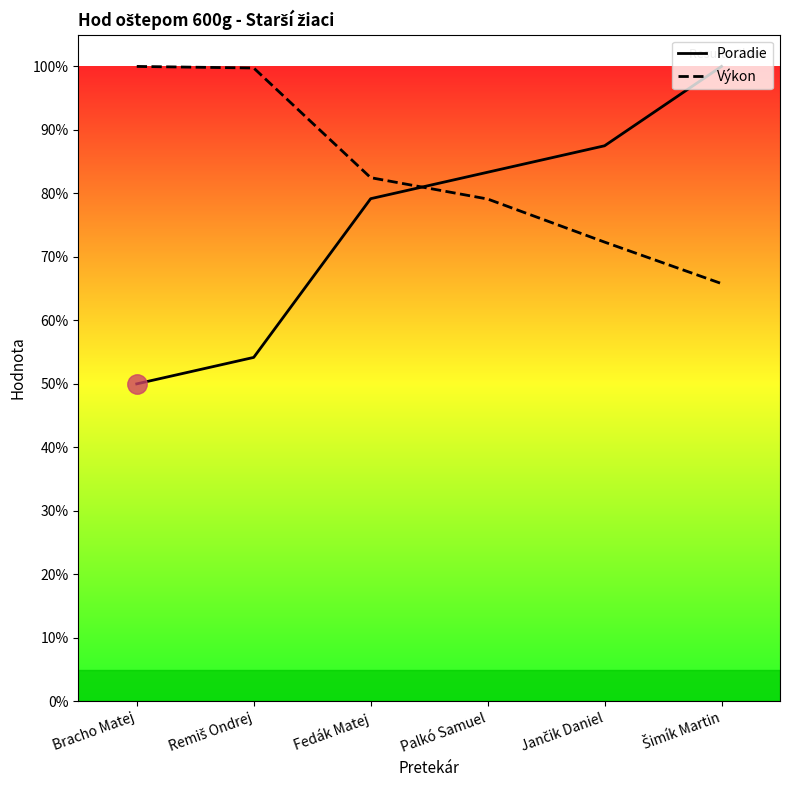

Is it true that Výkon equals 100.0 at Bracho Matej?

True